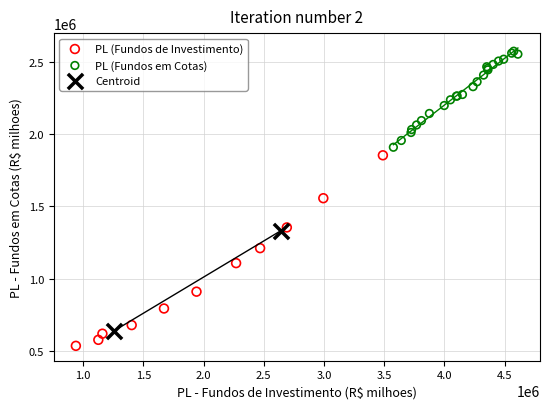

What are all the series names shown in the legend?

PL (Fundos de Investimento), PL (Fundos em Cotas), Centroid